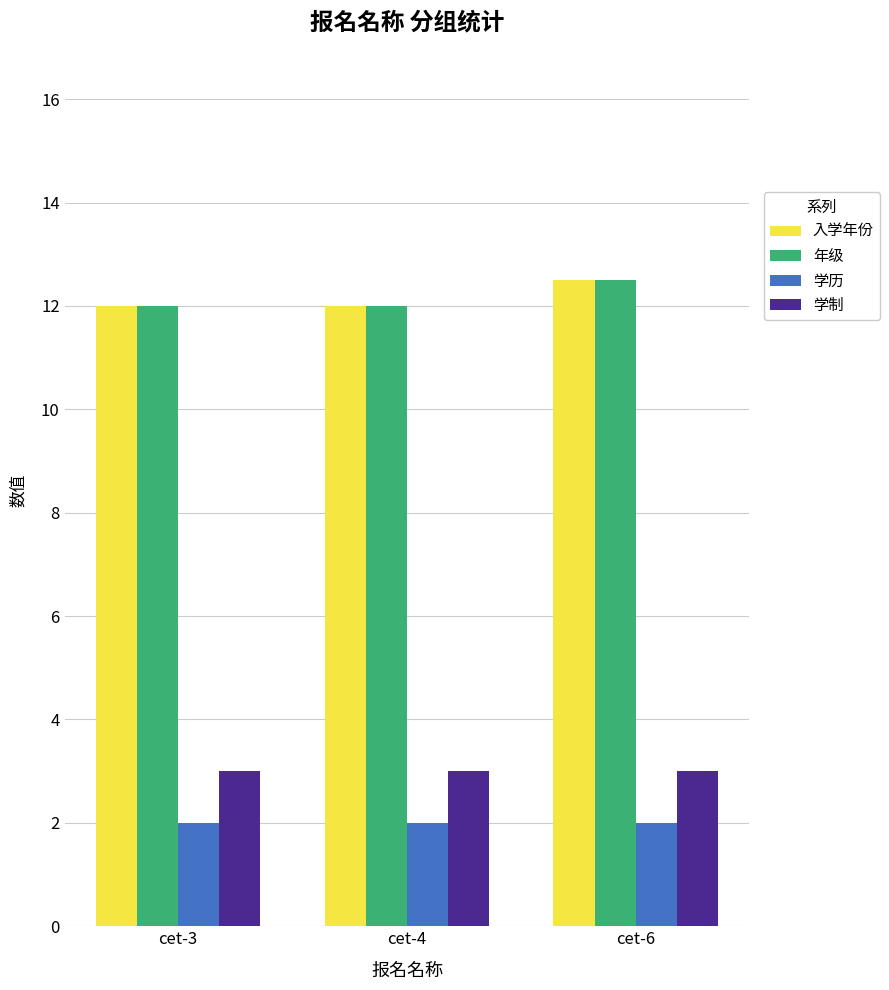

What is the spread (max minus min) of values at cet-6?

10.5